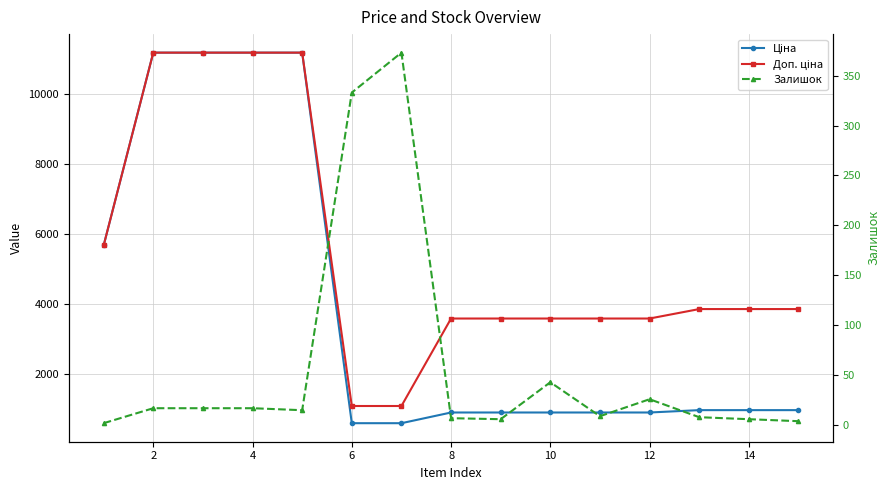

True or false: Ціна and Залишок intersect in this chart.

False